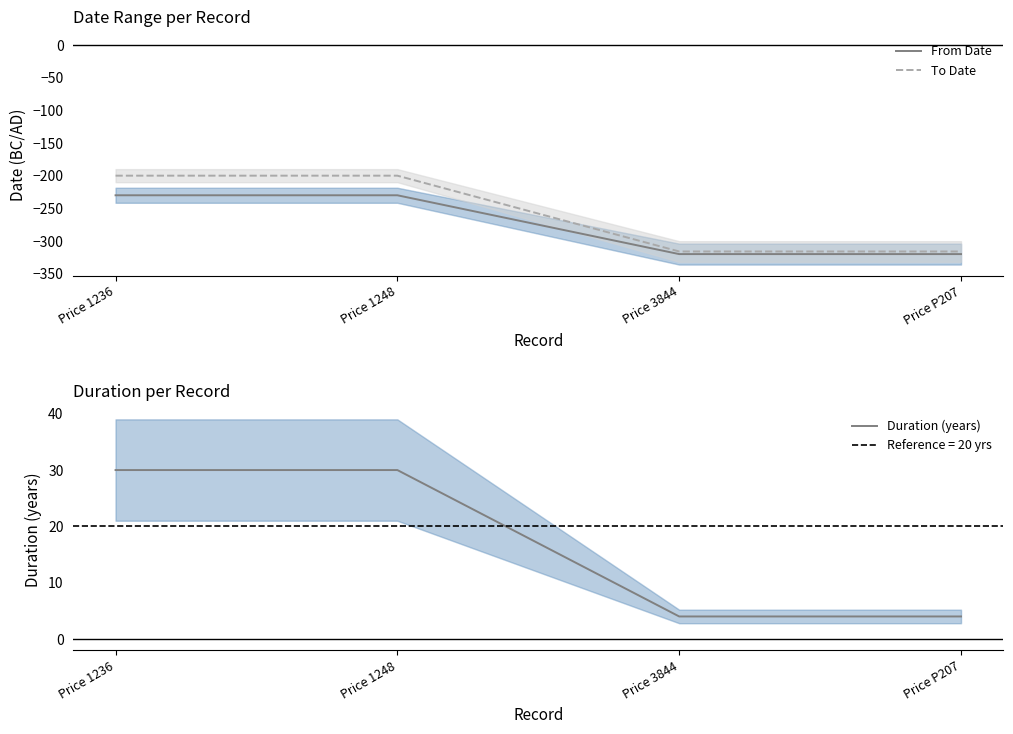

Is it true that To Date equals -77 at Price 3844?

False